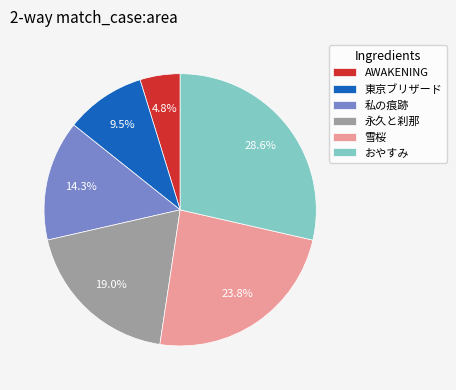

Does 私の痕跡 represent more than half of the total?

No